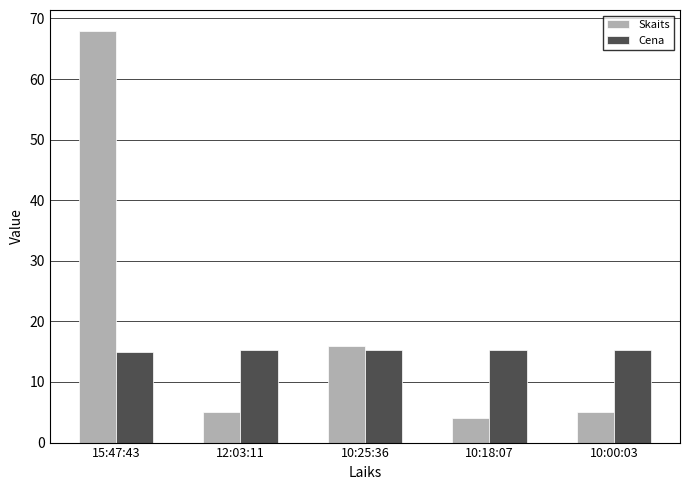

What is the maximum value for Cena?

15.2